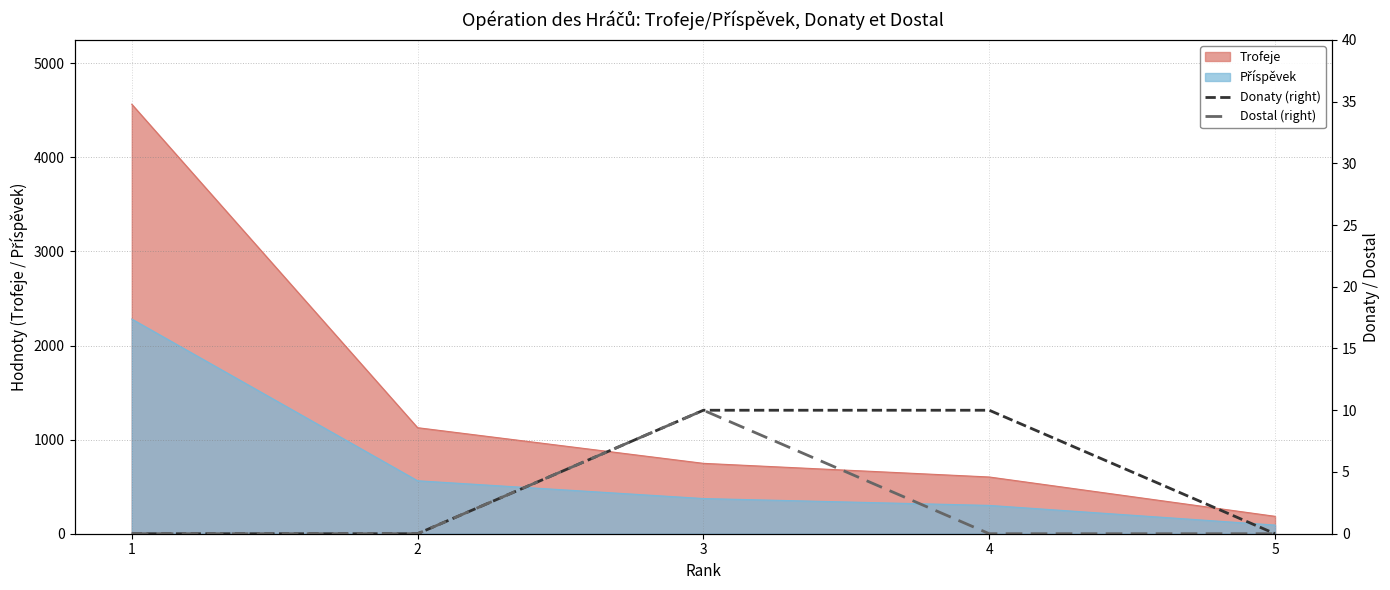

What is the average value of the Donaty (right) series?

4